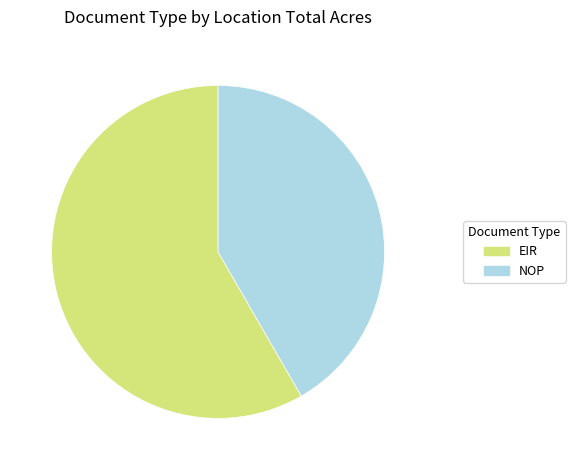

True or false: NOP accounts for 33% of the total.

False